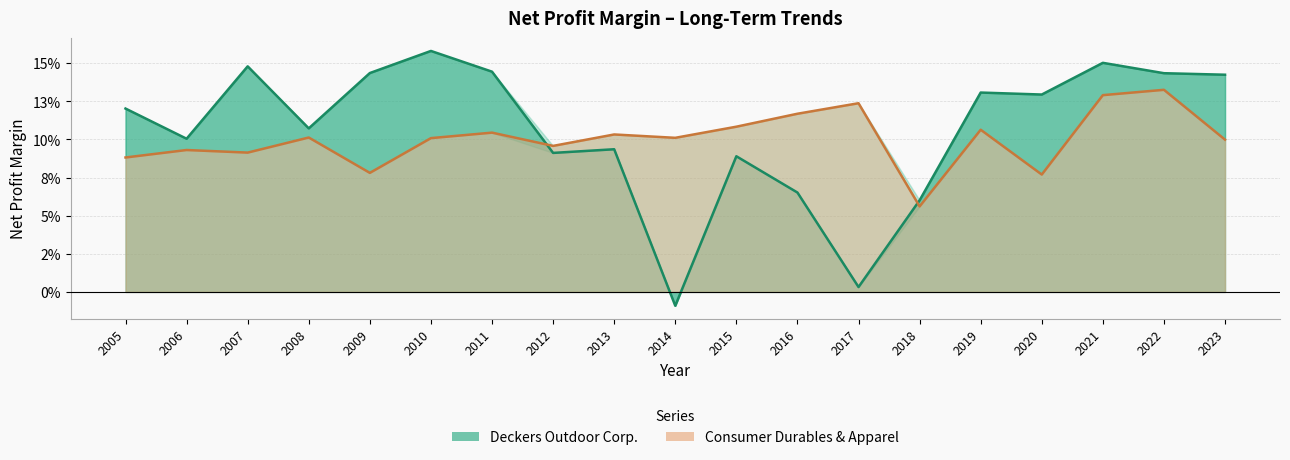

Rank the series at 2011 from highest to lowest value.

Deckers Outdoor Corp., Consumer Durables & Apparel